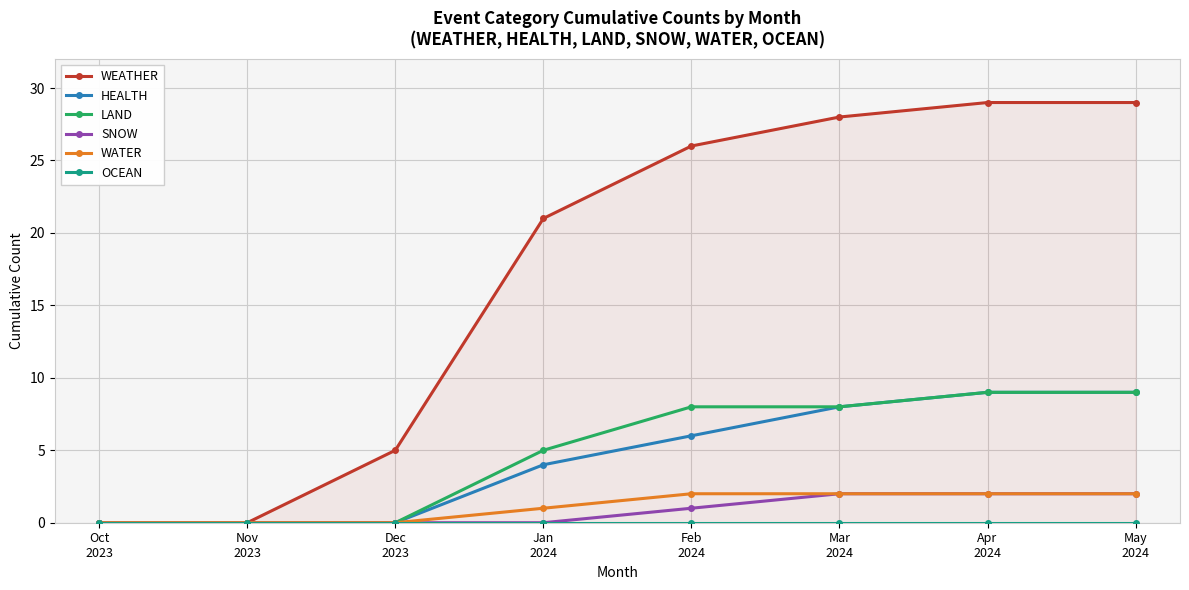

True or false: WEATHER and HEALTH cross at least once.

False